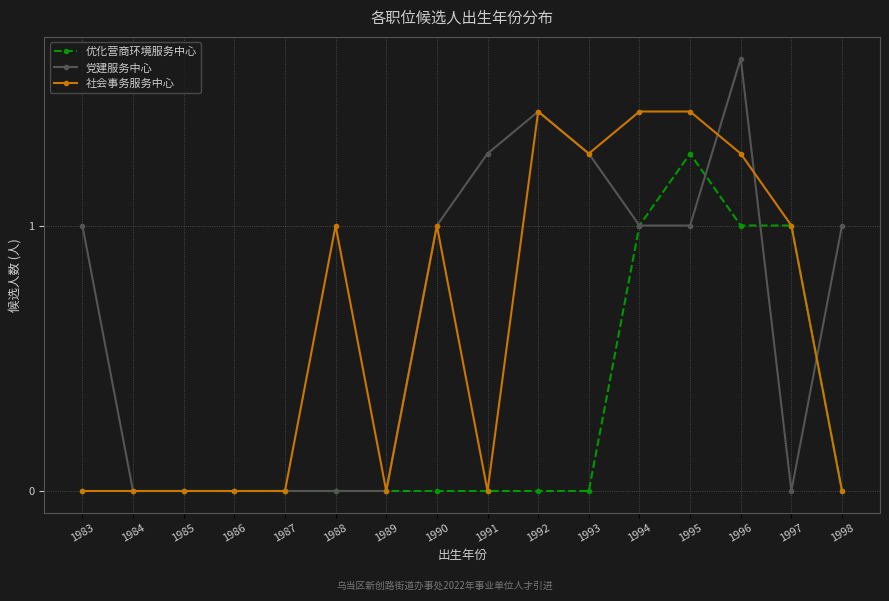

At which label is 党建服务中心 closest to 2?

1991